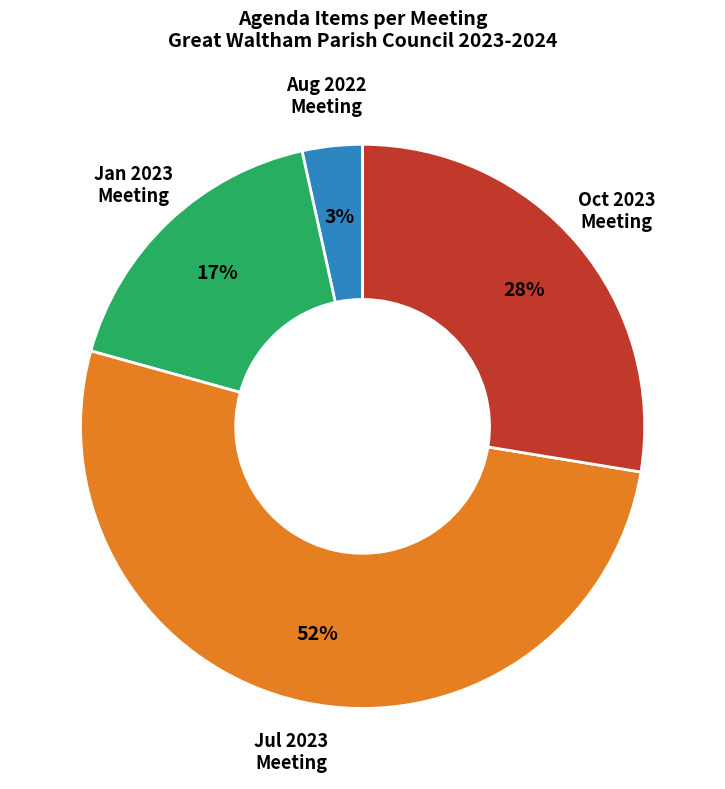

Is there a majority slice in this chart?

Yes